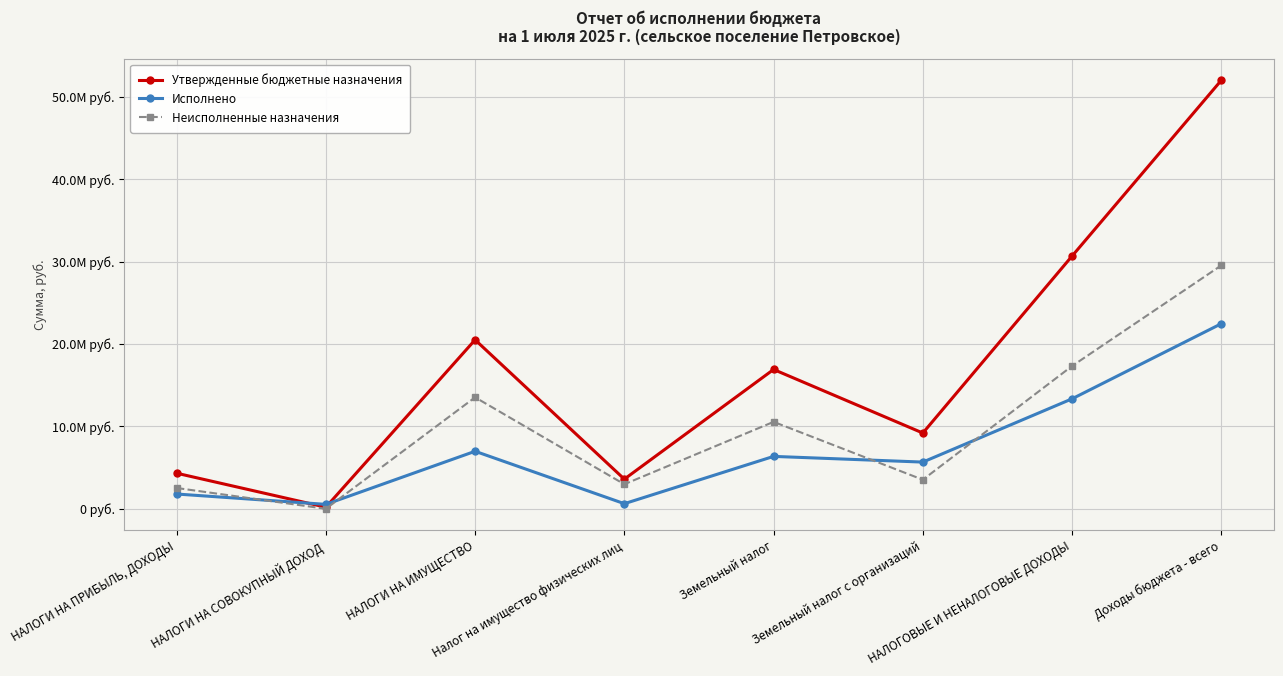

What are all the series names shown in the legend?

Утвержденные бюджетные назначения, Исполнено, Неисполненные назначения